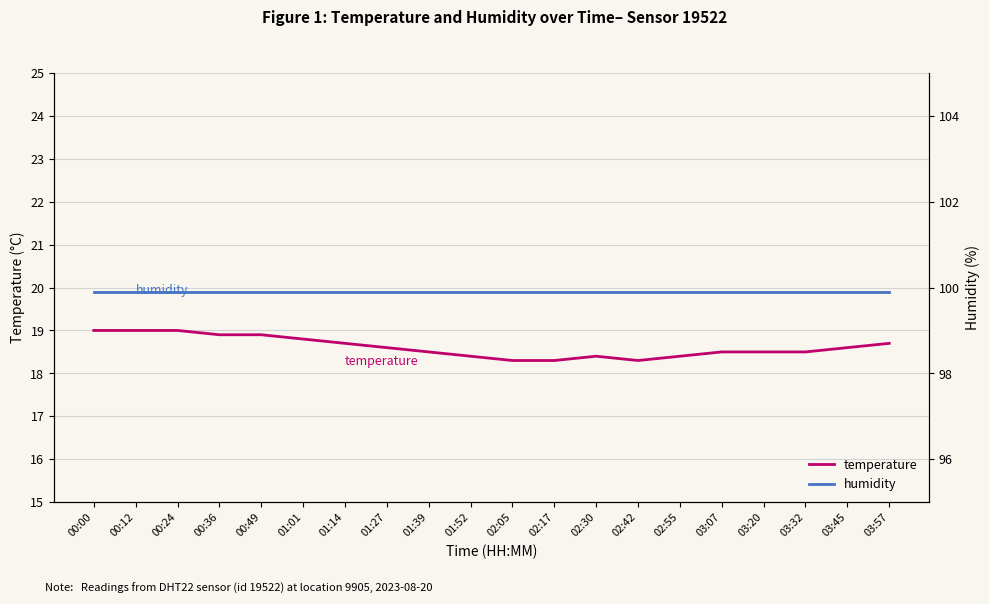

Between 01:14 and 03:20, which series saw the biggest shift?

temperature